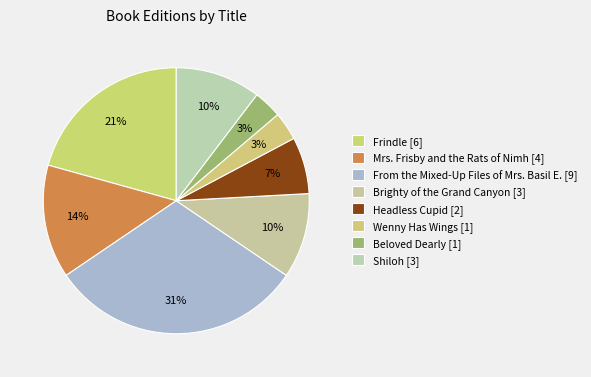

To the nearest percent, what portion does Wenny Has Wings represent?

3%